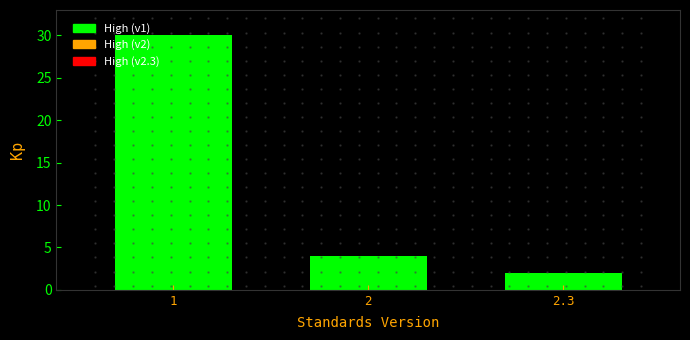

Reading left to right, list all the values displayed in this chart.

30	4	2